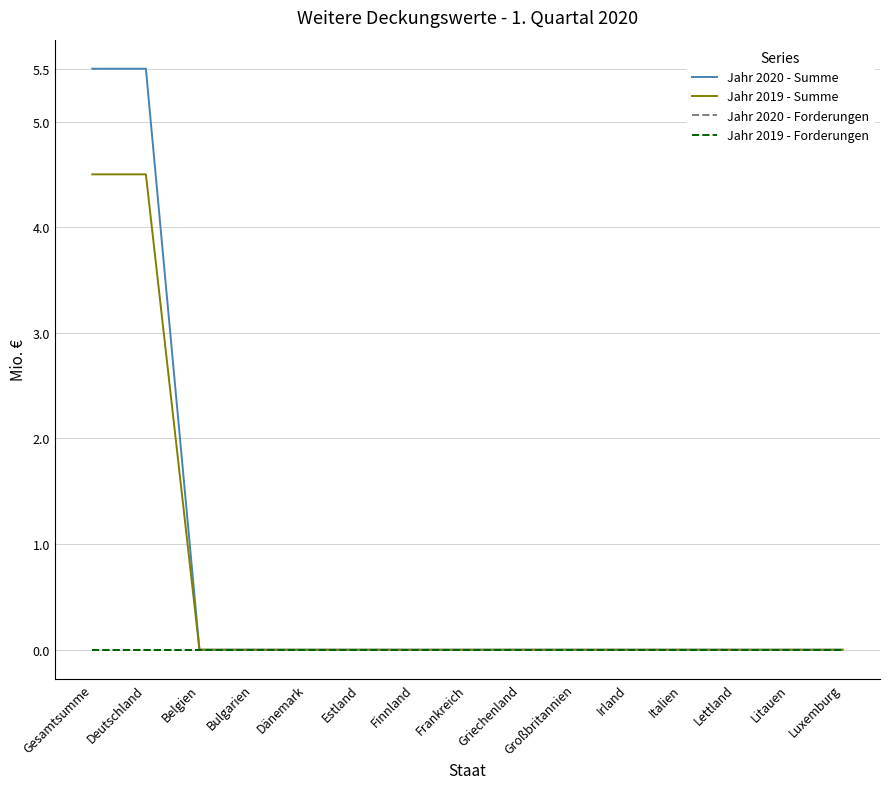

Where is Jahr 2020 - Summe nearest to the value 2?

Belgien